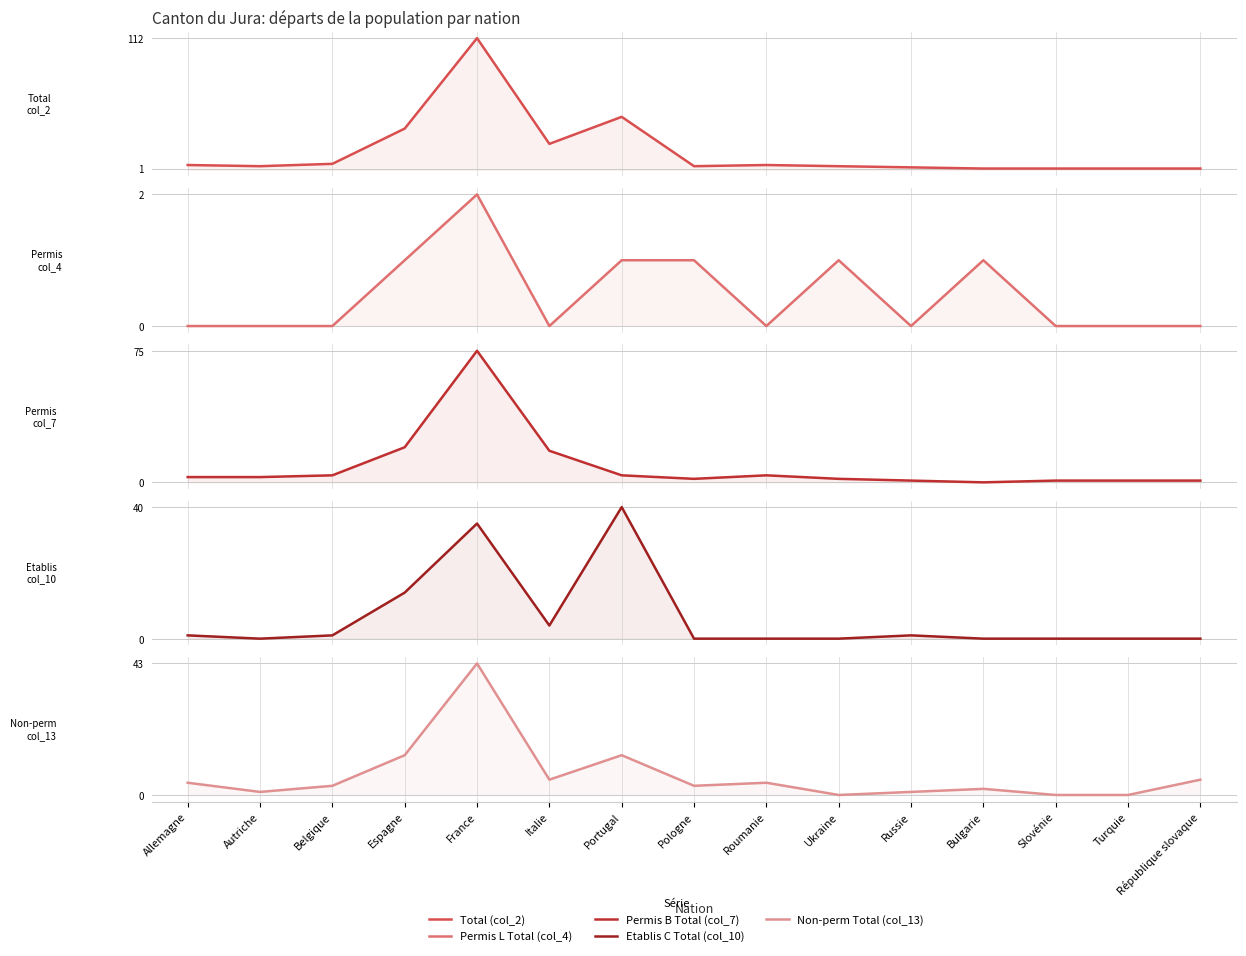

Reading left to right, list all the values displayed in this chart.

Total (col_2): 4	3	5	35	112	22	45	3	4	3	2	1	1	1	1
Permis L Total (col_4): 0	0	0	1	2	0	1	1	0	1	0	1	0	0	0
Permis B Total (col_7): 3	3	4	20	75	18	4	2	4	2	1	0	1	1	1
Etablis C Total (col_10): 1	0	1	14	35	4	40	0	0	0	1	0	0	0	0
Non-perm Total (col_13): 4	1	3	13	43	5	13	3	4	0	1	2	0	0	5